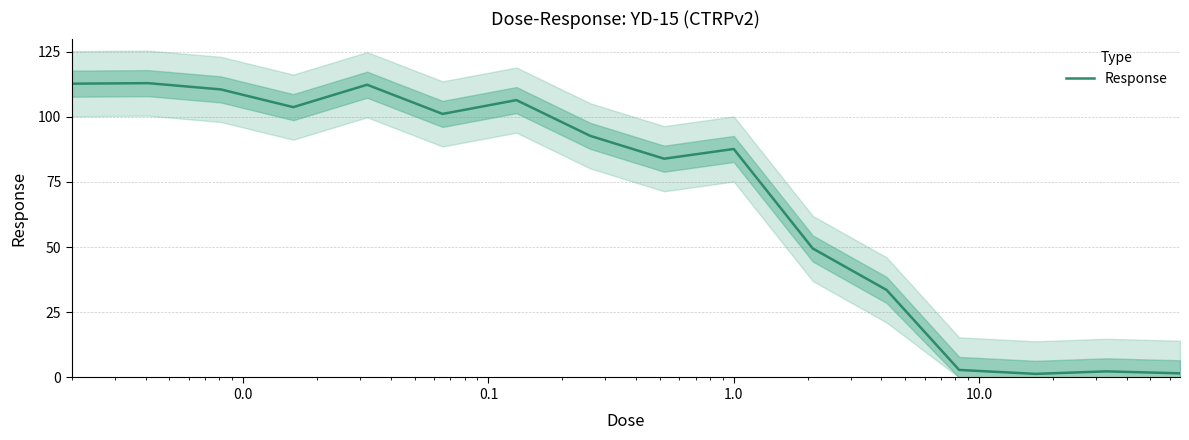

What is the value of the 2nd point from the left?

112.7